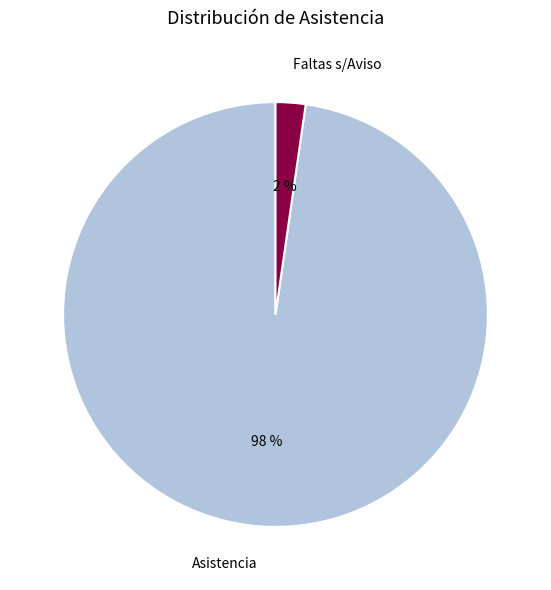

Do Asistencia and Faltas s/Aviso together represent more than half of the pie?

Yes